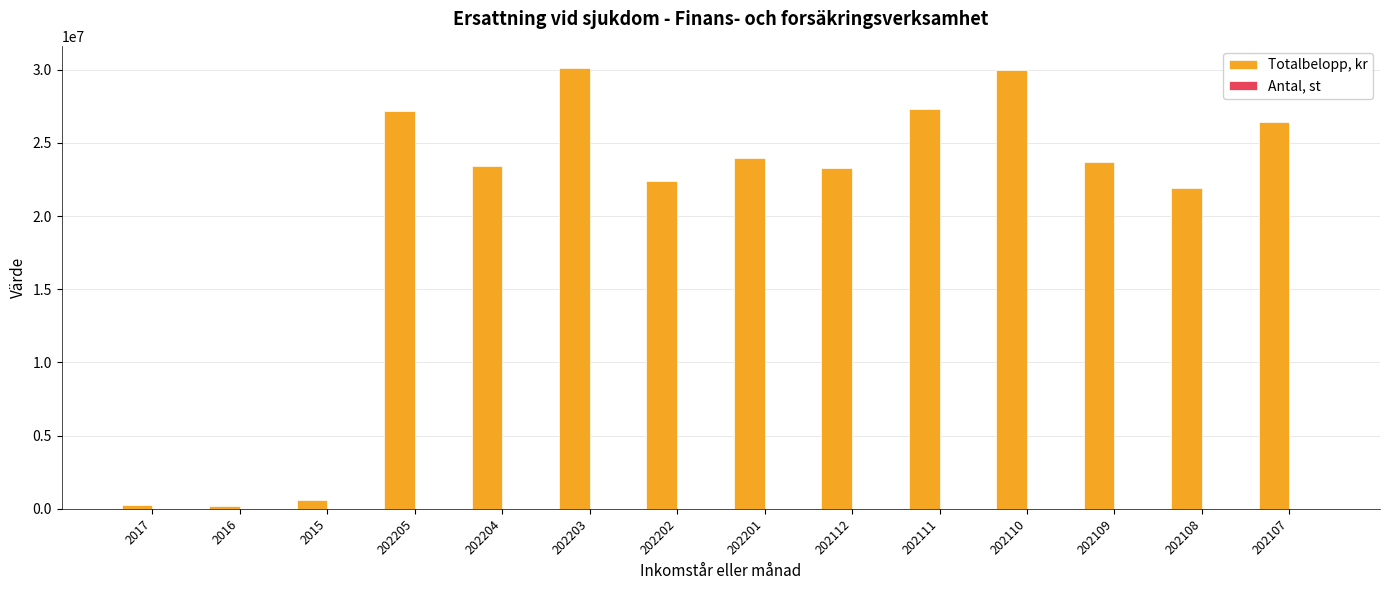

Which series changed the most between 2017 and 202201?

Totalbelopp, kr